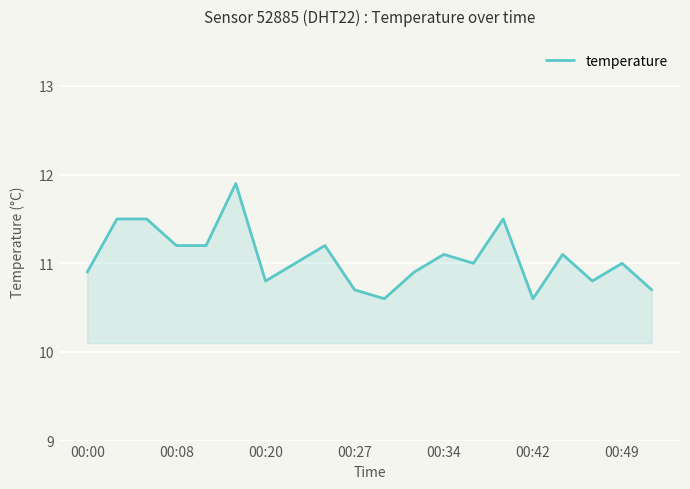

What is the smallest value displayed?

10.6